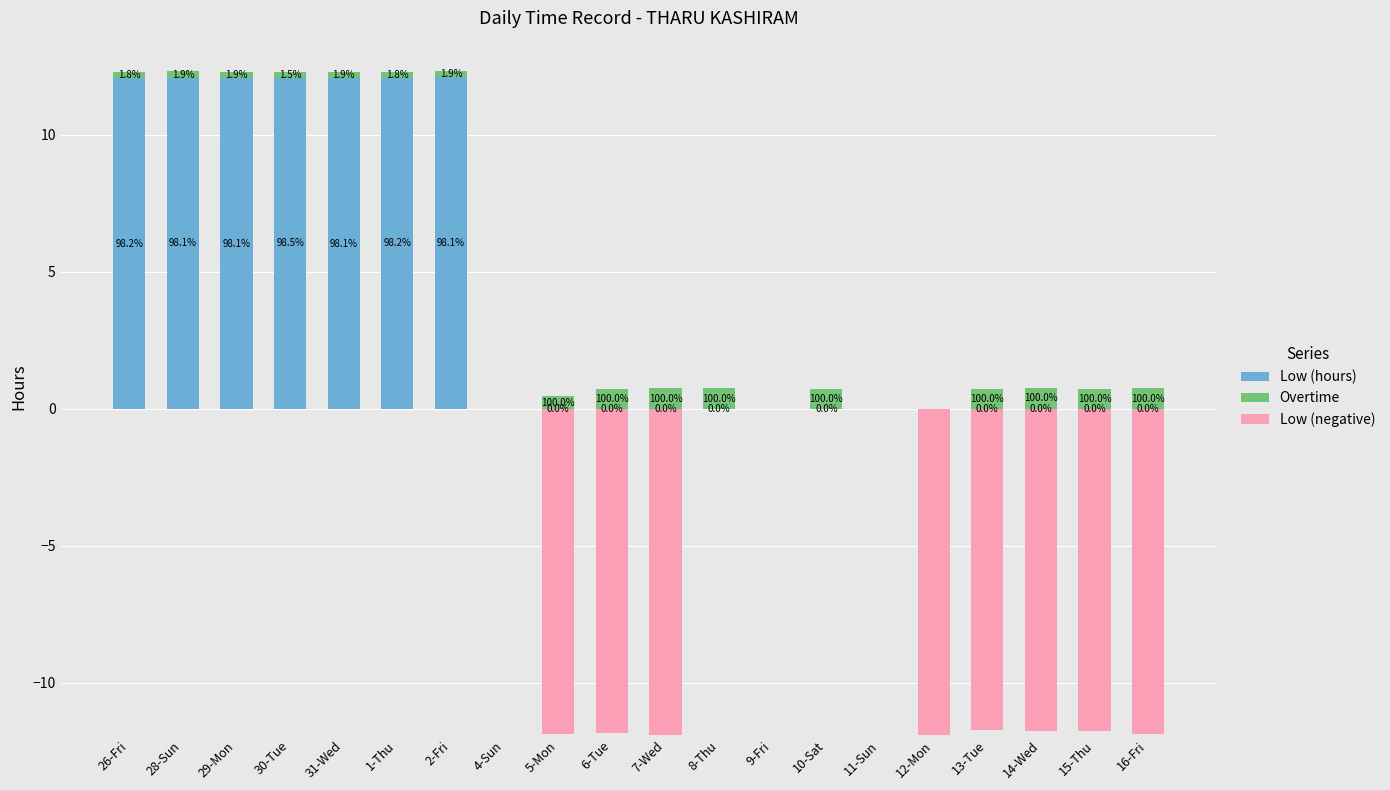

What is the label of the 7th bar from the right?

10-Sat